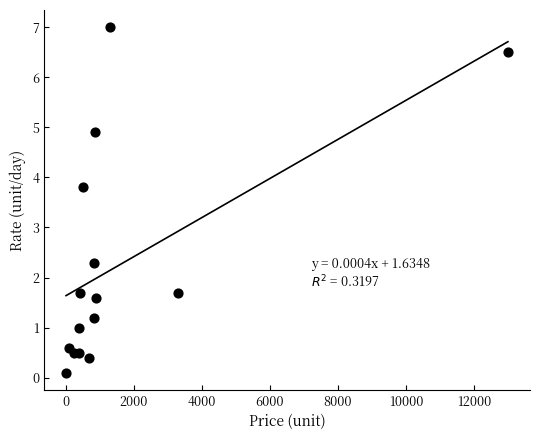

What Y value in the scatter plot is closest to 3?

2.3